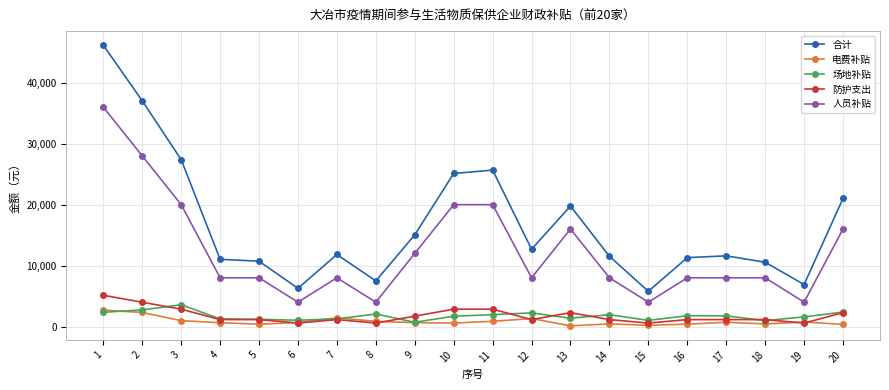

At how many categories does at least one series exceed 23671?

5